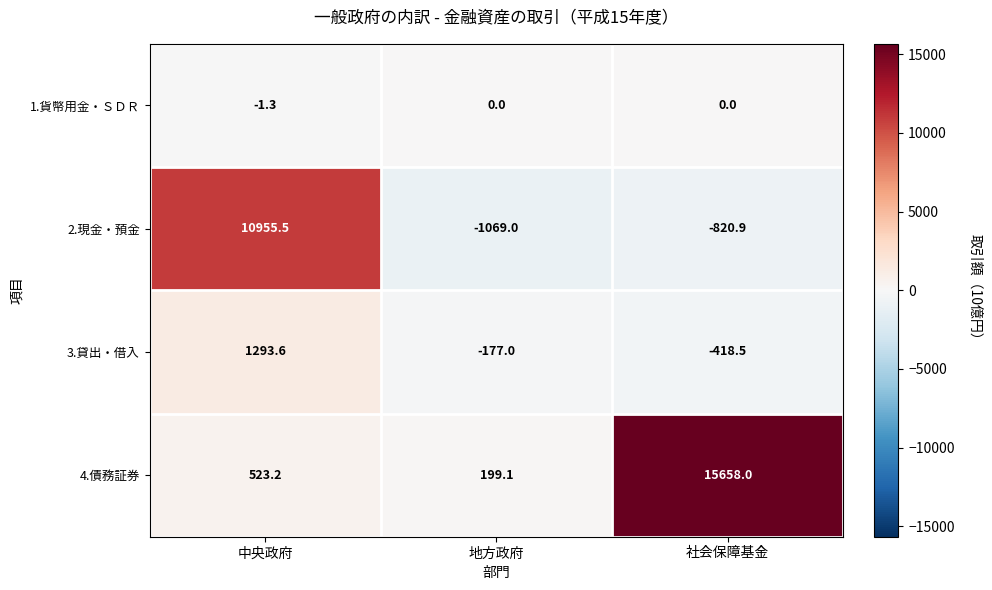

Count the number of categories in the chart.

3